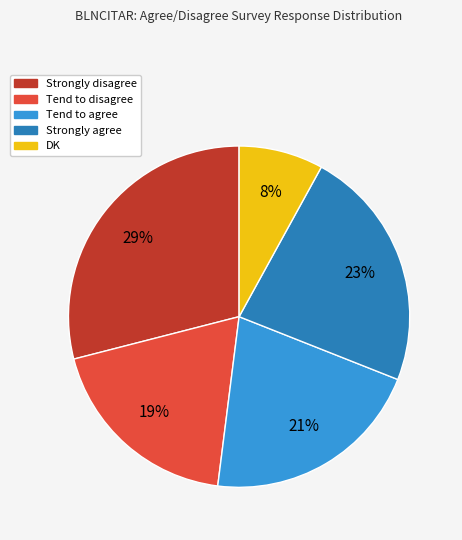

Approximately how many times larger is the value at Tend to disagree compared to DK?

2.4